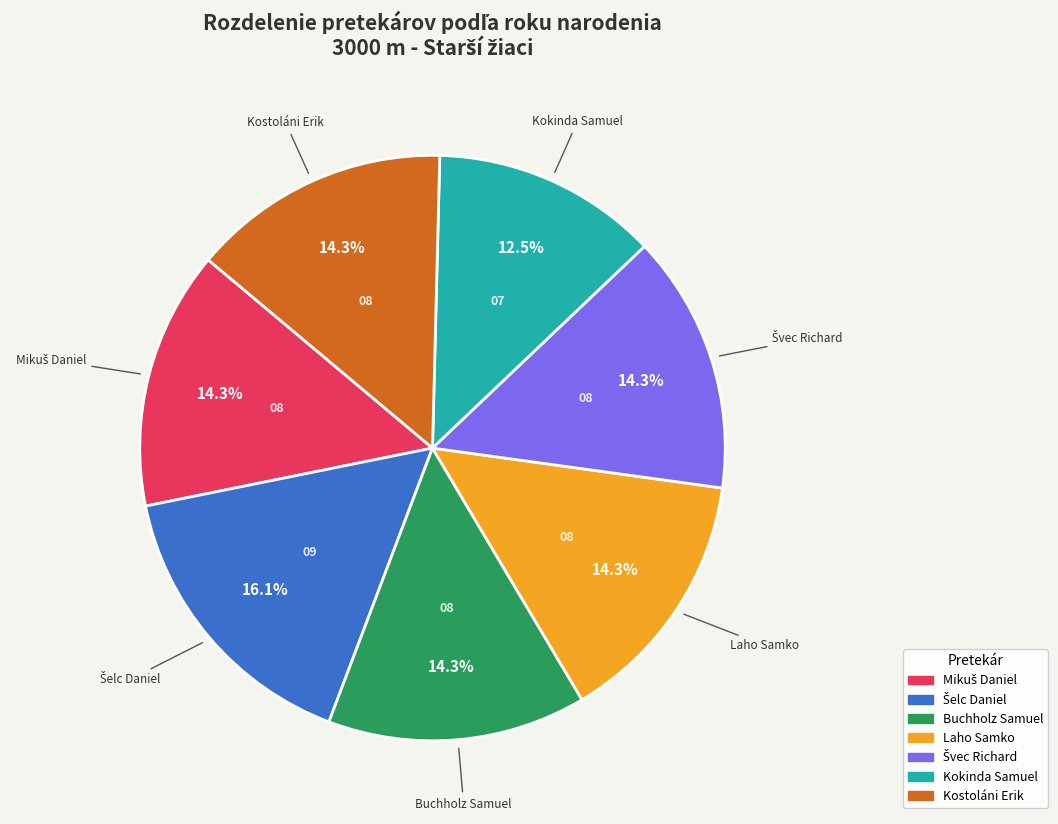

Between Kokinda Samuel and Kostoláni Erik, which is larger?

Kostoláni Erik